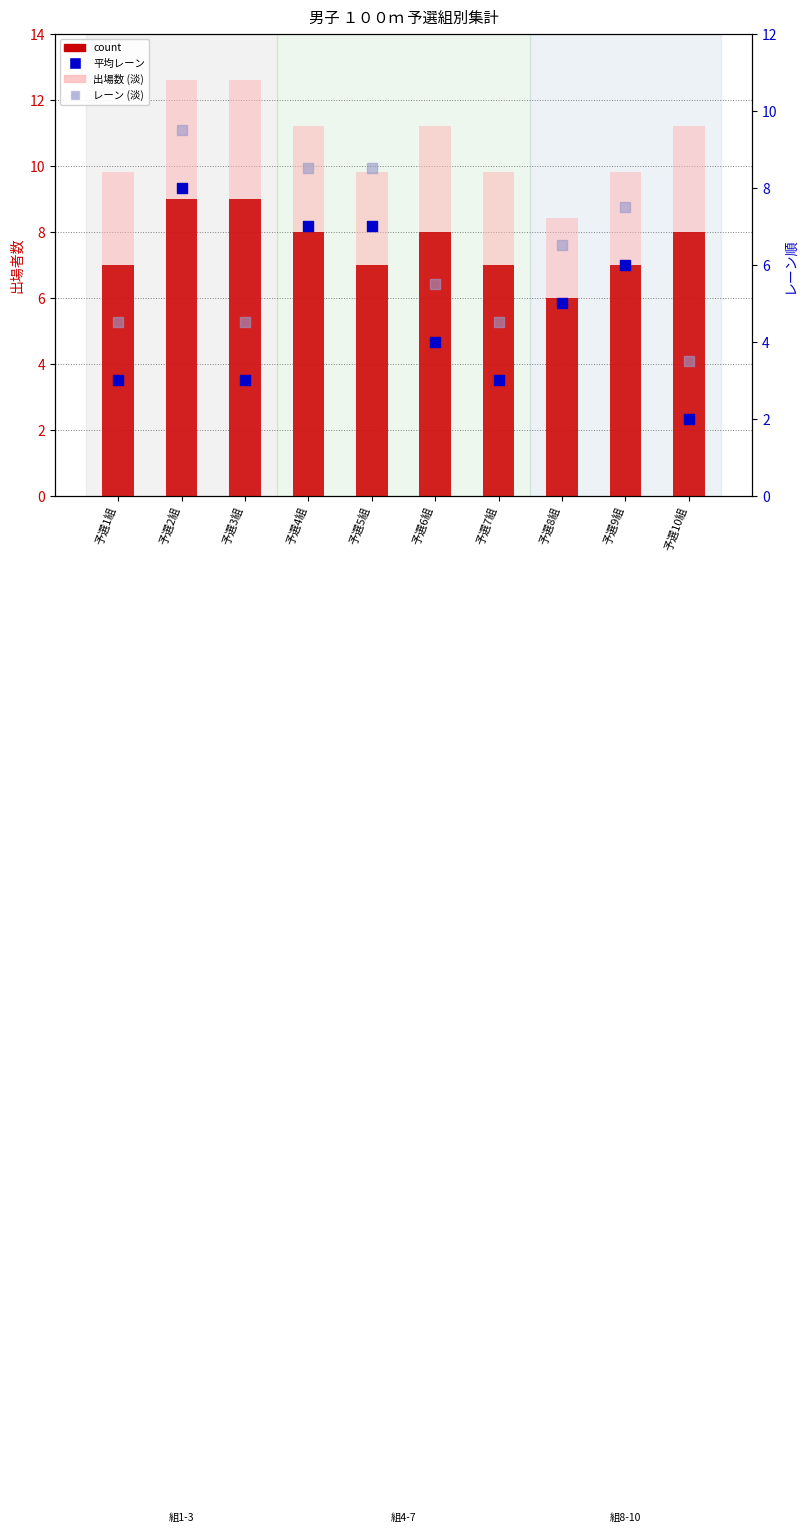

Which series has the widest spread of Y values?

平均レーン順